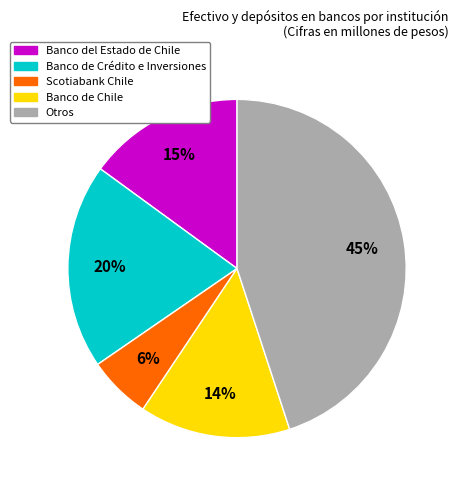

What percentage is the Banco de Chile slice, to the nearest percent?

14%